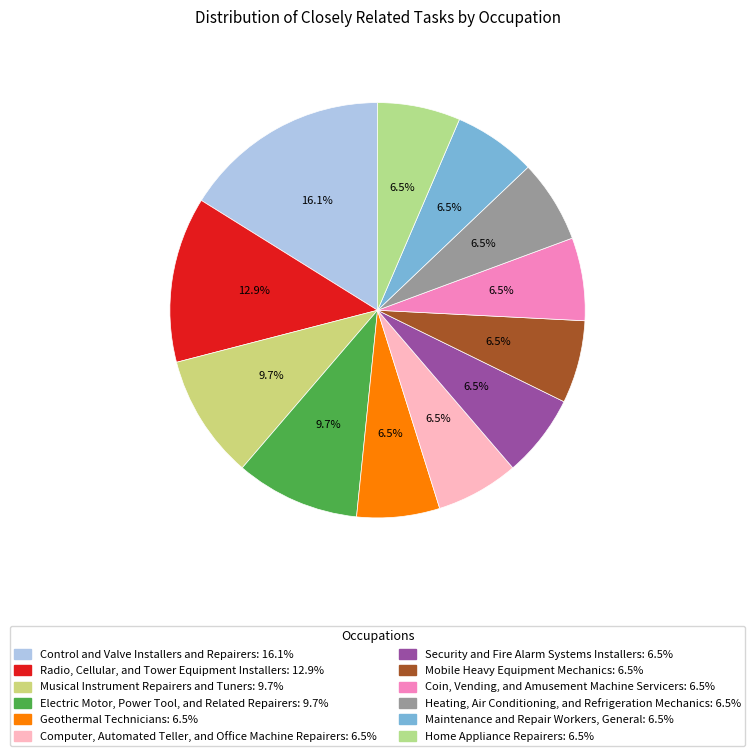

What percentage is the Coin, Vending, and Amusement Machine Servicers slice, to the nearest percent?

6%